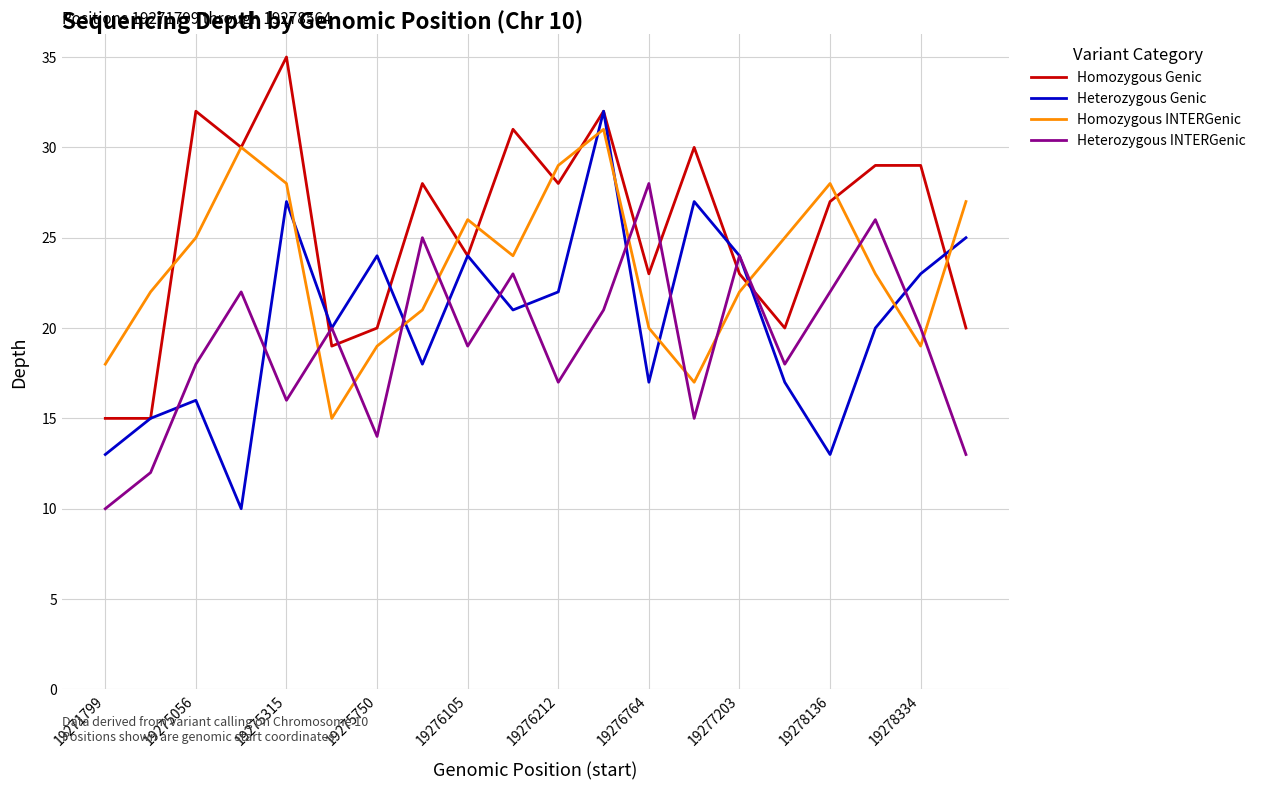

What is the lowest value of the Homozygous INTERGenic series?

15